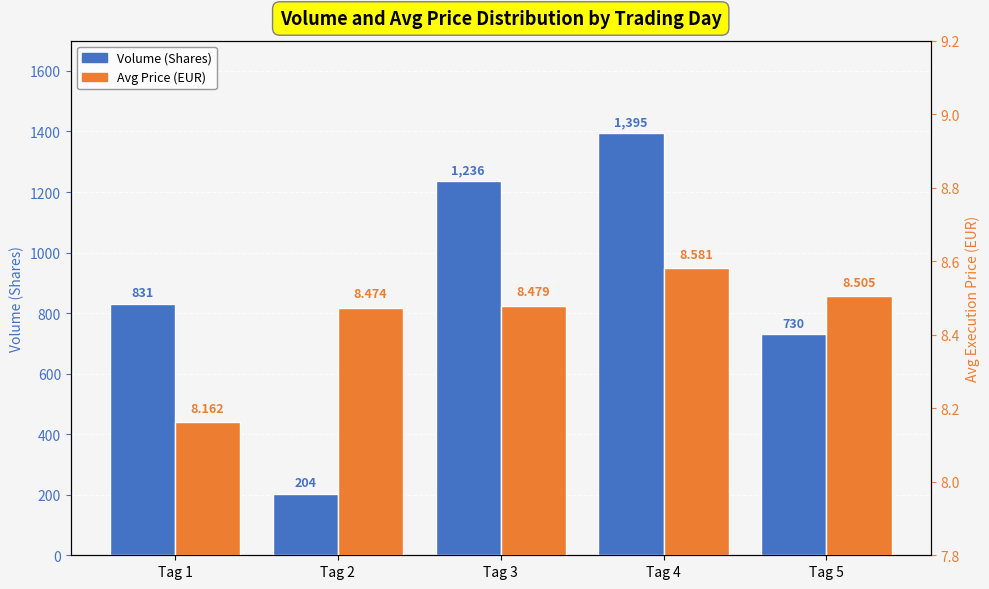

Which label corresponds to the largest value in the chart?

Tag 4